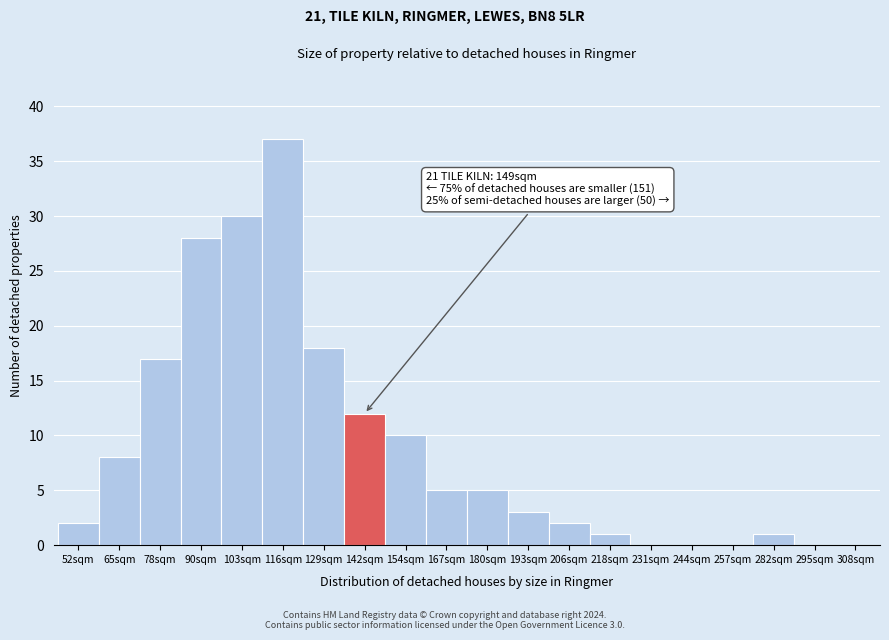

Reading left to right, list all the values displayed in this chart.

52sqm=2	65sqm=8	78sqm=17	90sqm=28	103sqm=30	116sqm=37	129sqm=18	142sqm=12	154sqm=10	167sqm=5	180sqm=5	193sqm=3	206sqm=2	218sqm=1	231sqm=0	244sqm=0	257sqm=0	282sqm=1	295sqm=0	308sqm=0